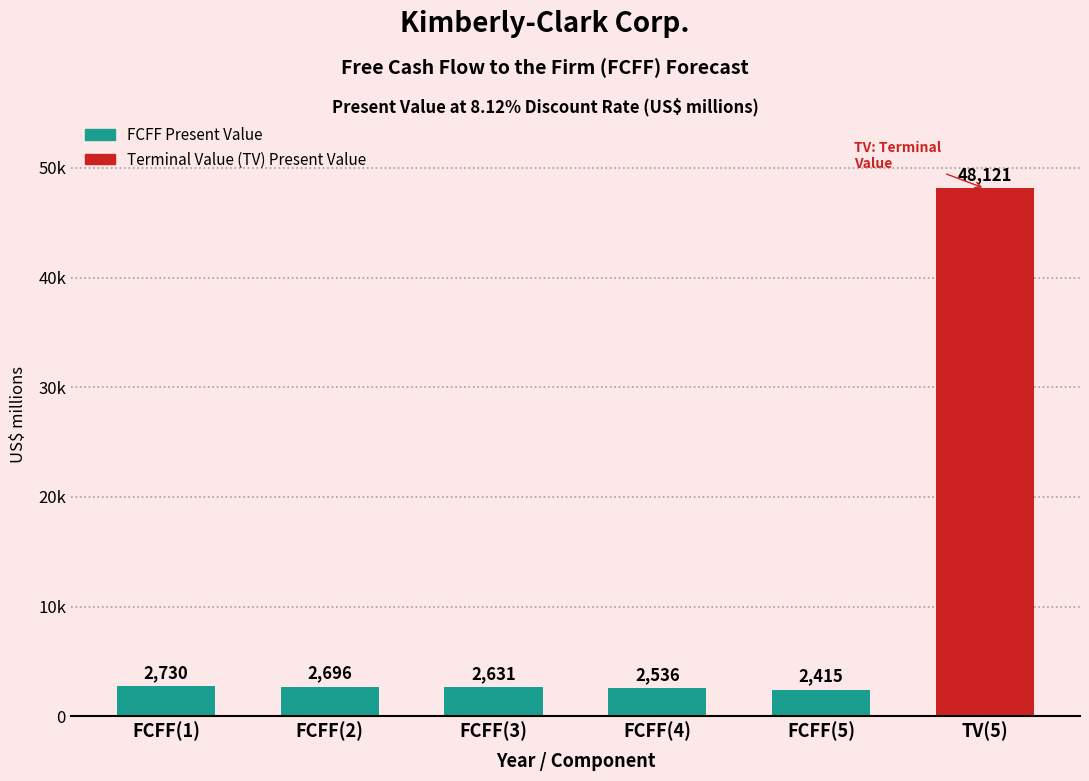

Rank the categories by value from lowest to highest.

FCFF(5), FCFF(4), FCFF(3), FCFF(2), FCFF(1), TV(5)